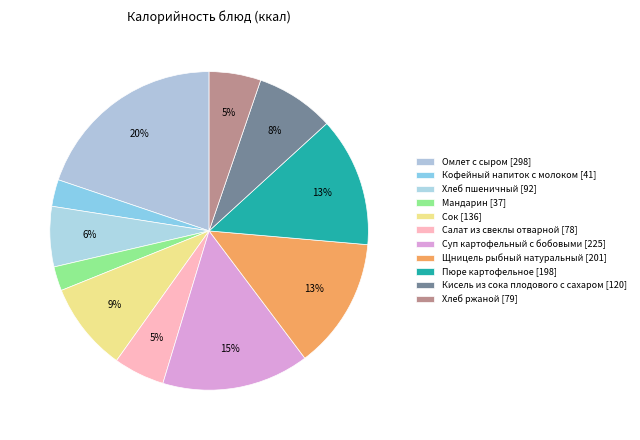

What is the change in value from Мандарин to Сок?

+99